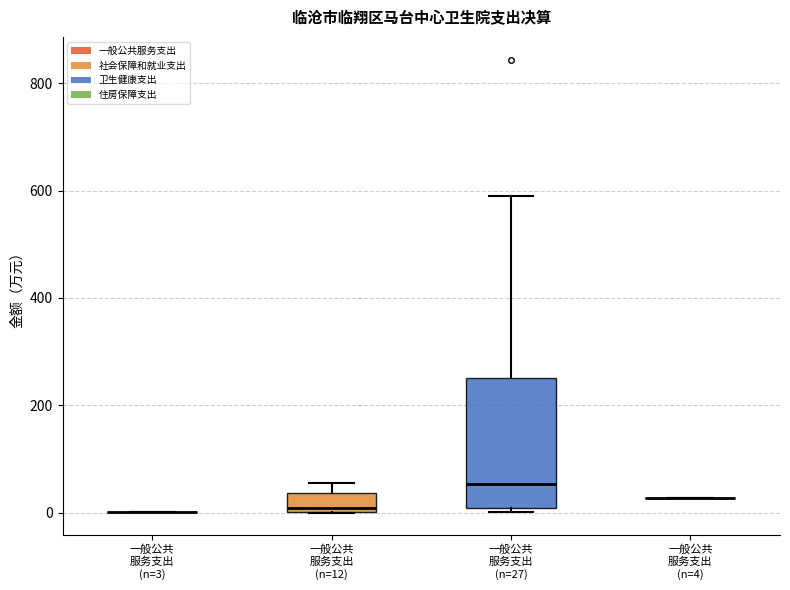

Reading left to right, transcribe this box plot: for each box, give where its median line is, the range the box spans, and where its two whiskers end, as read against the y-axis. The values are not printed on the chart, so give them approximately, as read against the axis.

一般公共 服务支出 (n=3): box collapsed to a line at 0, whiskers 0 to 0
一般公共 服务支出 (n=12): median 0 (just above the box's lower edge), box 0 to 40, whiskers 0 to 60
一般公共 服务支出 (n=27): median 60, box 0 to 260, whiskers 0 (just below the box's lower edge) to 580
一般公共 服务支出 (n=4): box collapsed to a line at 20, whiskers 20 to 20